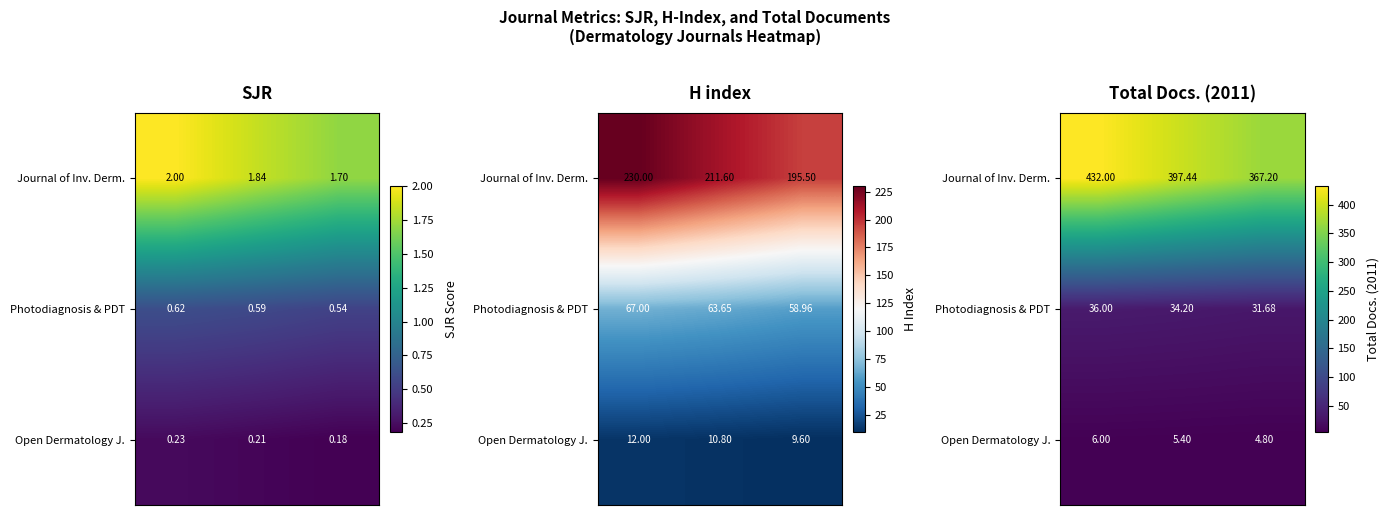

Which series has the largest total across all categories?

Journal of Inv. Derm.